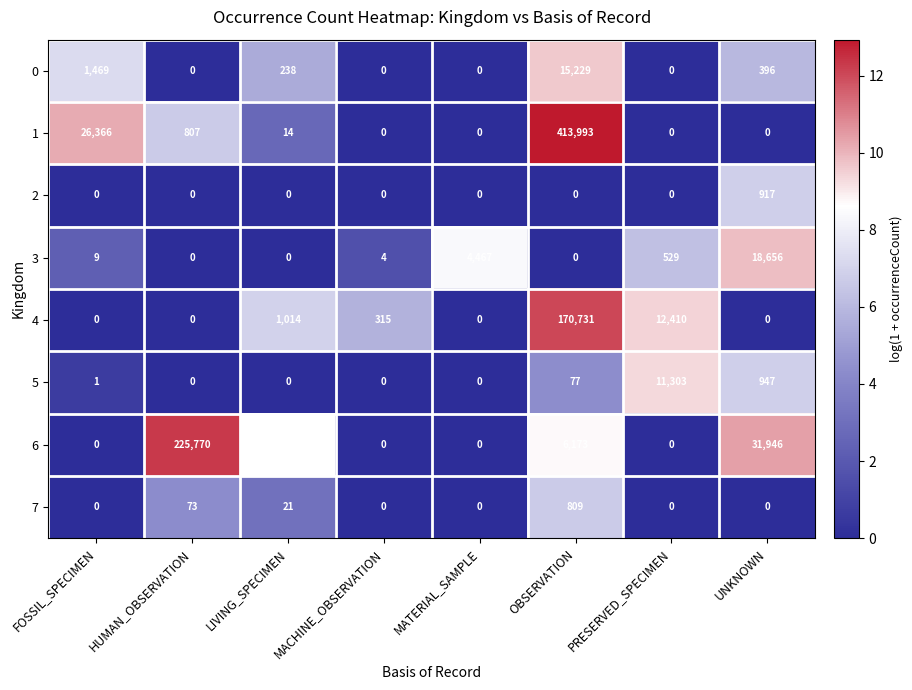

Count the number of data series in this chart.

8